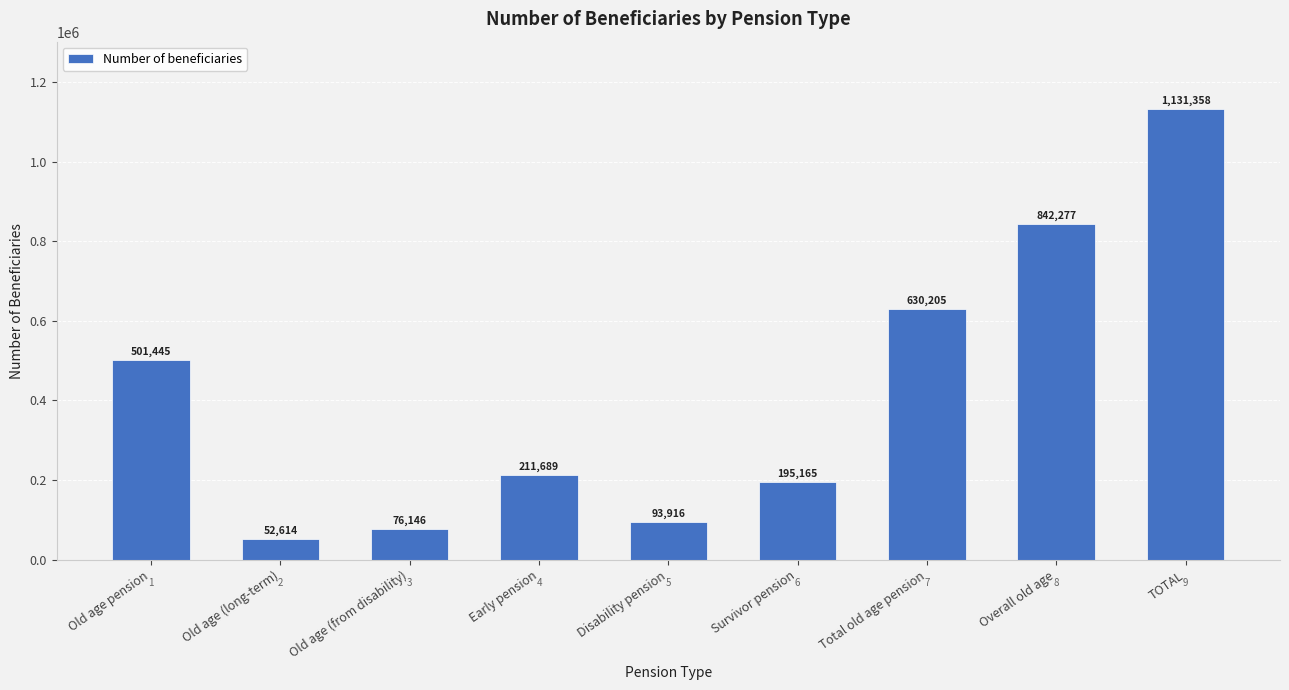

How many series are shown in this chart?

1